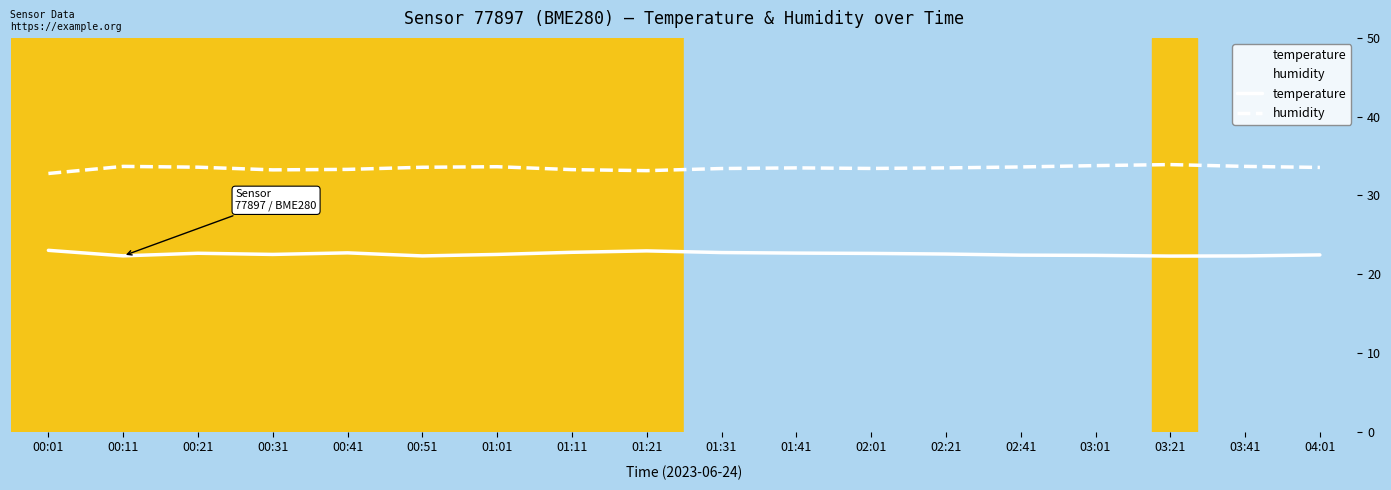

At how many categories does at least one series exceed 24?

18